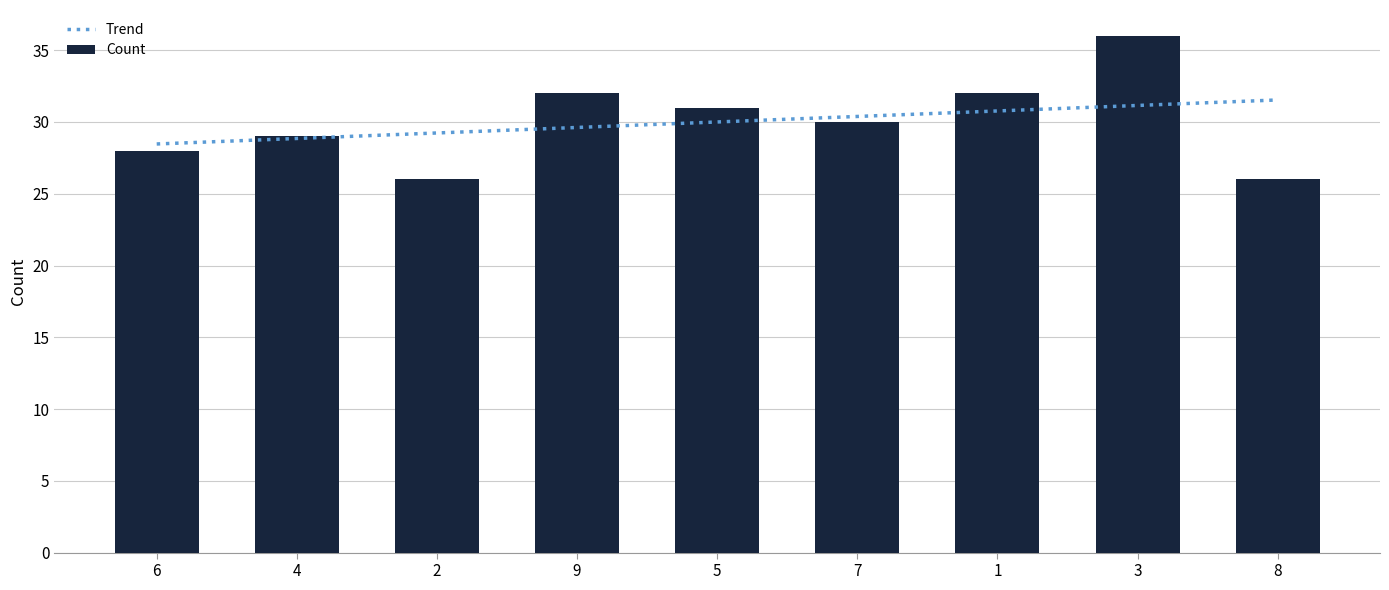

At which label does Count reach its peak?

3